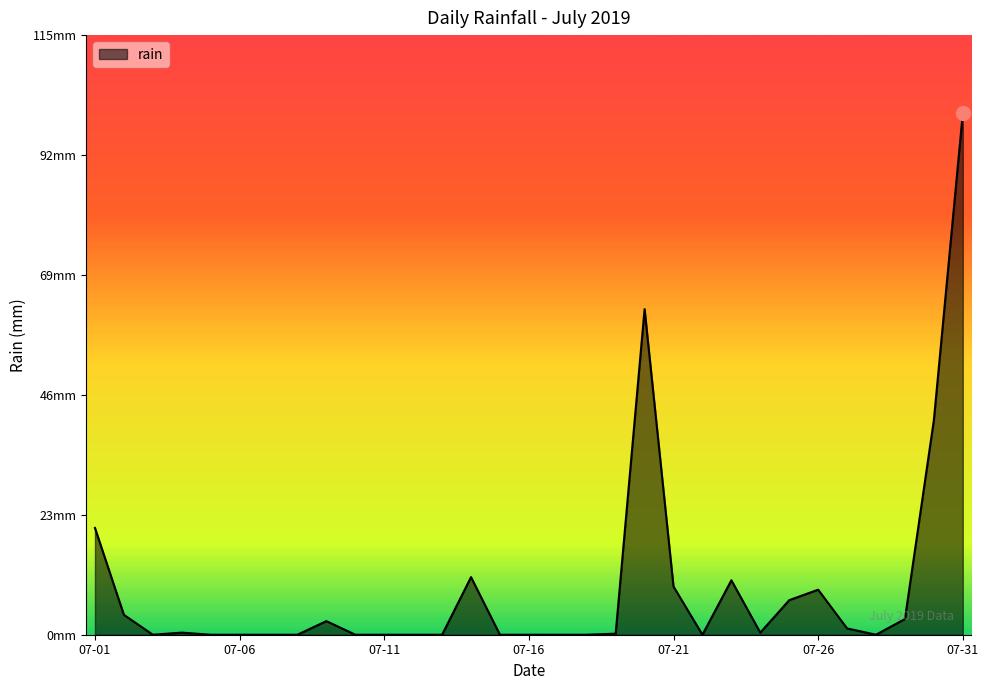

Reading left to right, extract all data points from this chart.

20.4	3.8	0.0	0.4	0.0	0.0	0.0	0.0	2.6	0.0	0.0	0.0	0.0	11.0	0.0	0.0	0.0	0.0	0.2	62.2	9.2	0.0	10.4	0.4	6.6	8.6	1.2	0.0	3.0	41.0	99.6